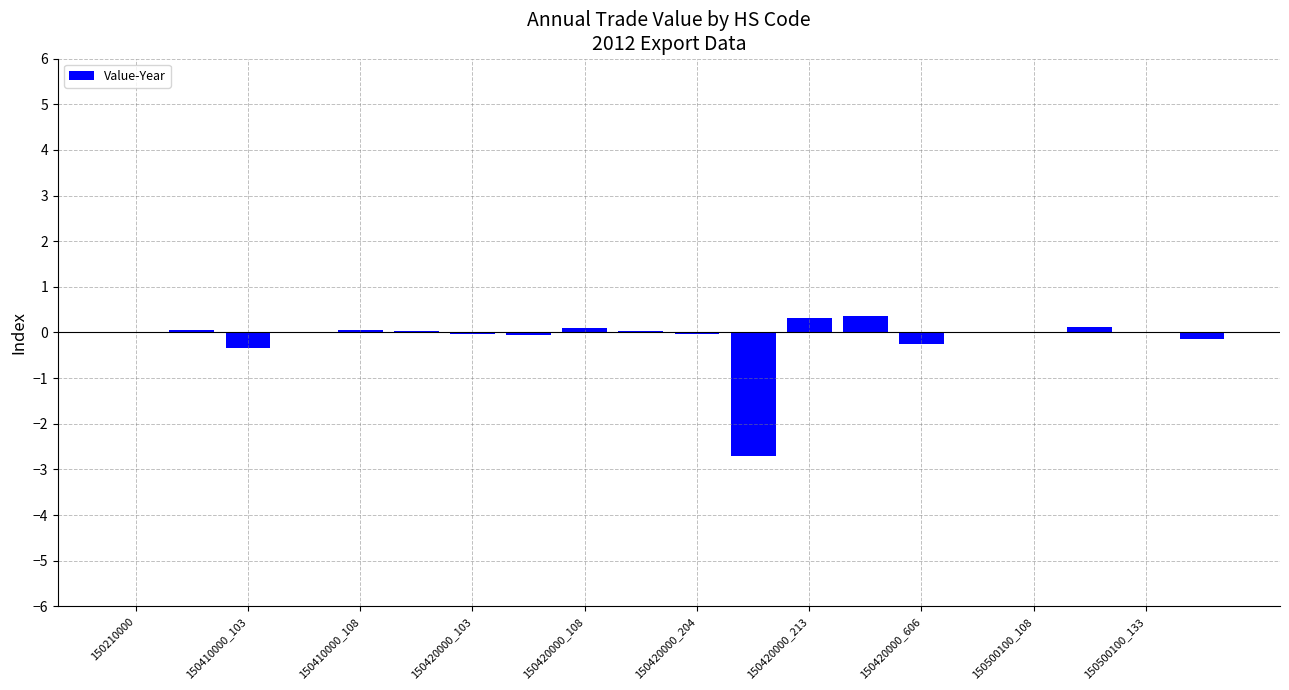

What is the greatest value displayed?

0.4